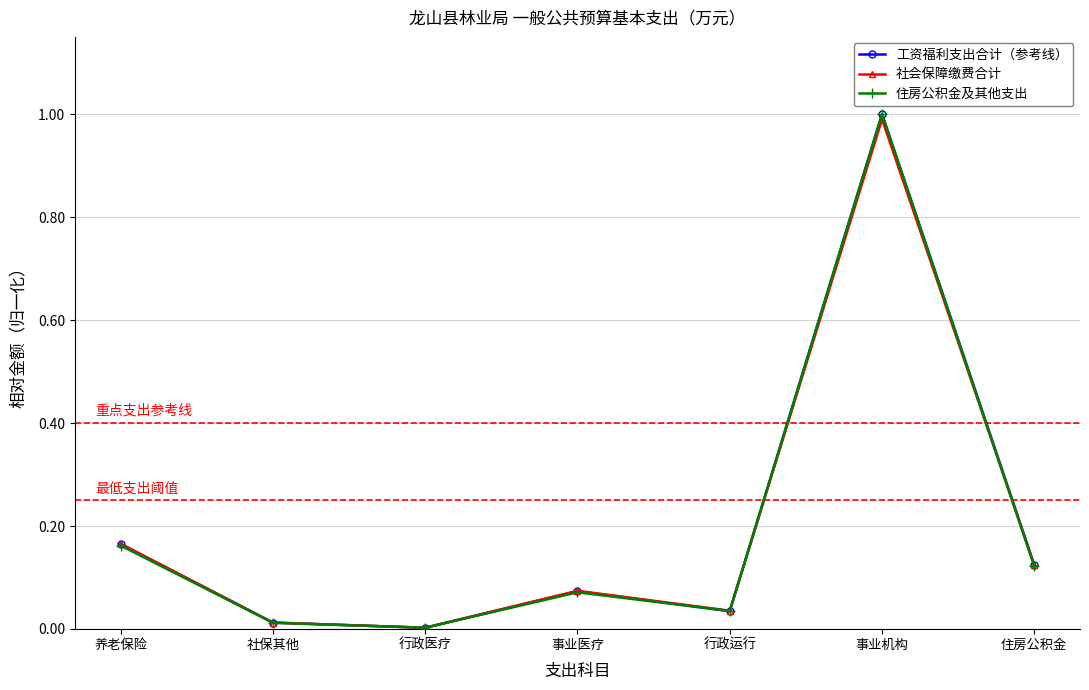

What is the sum of the 住房公积金及其他支出 values at 行政医疗 and 事业机构?

1.0